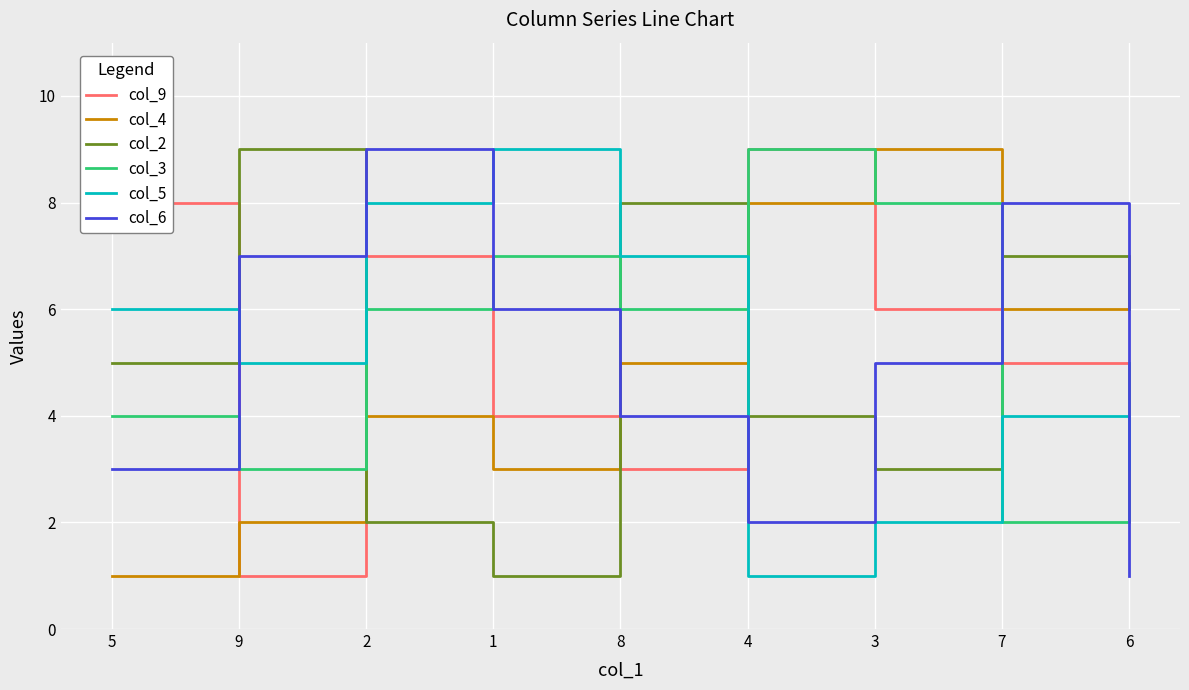

True or false: col_6 and col_5 intersect in this chart.

True